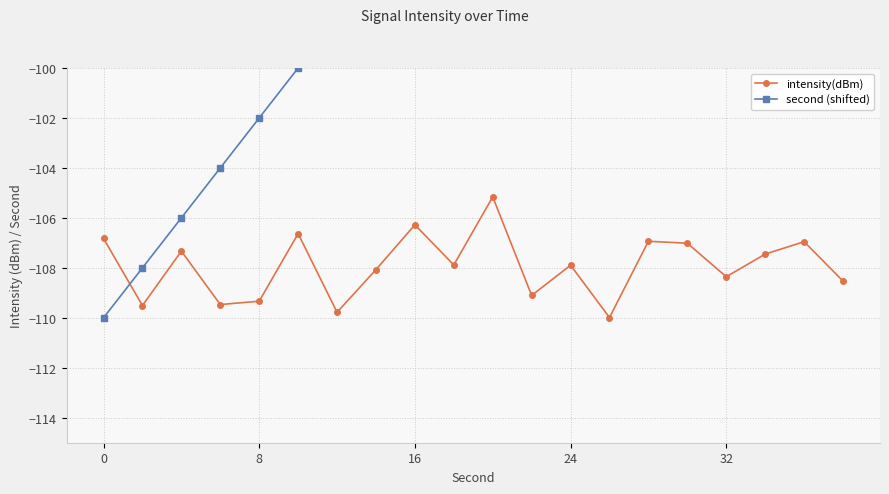

The intensity(dBm) series shows -72.7 at 17. True or false?

False